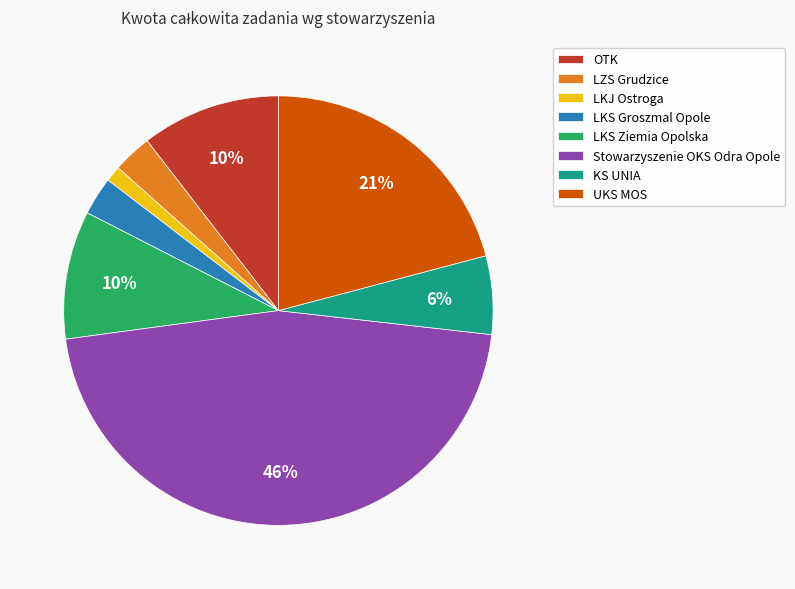

Does any single category account for the majority?

No